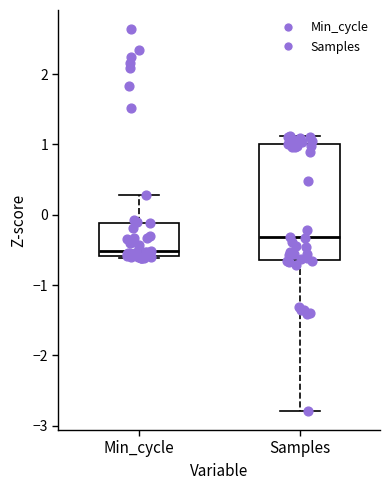

Comparing the boxes themselves (not the whiskers), which one is the tallest?

Samples